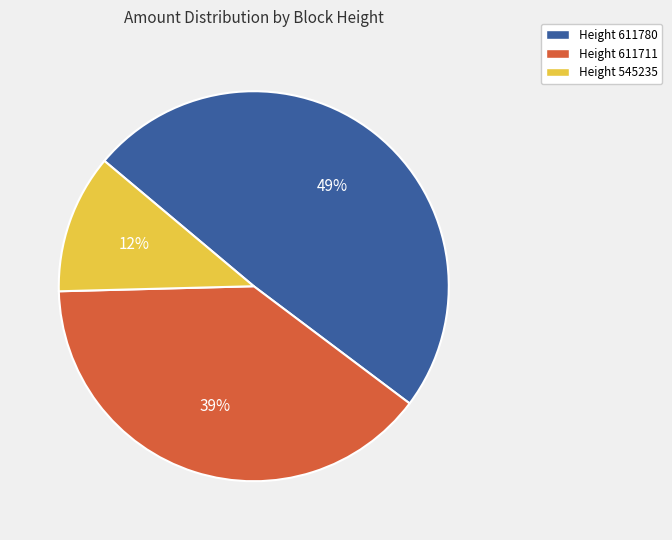

To the nearest percent, what portion does Height 611711 represent?

39%